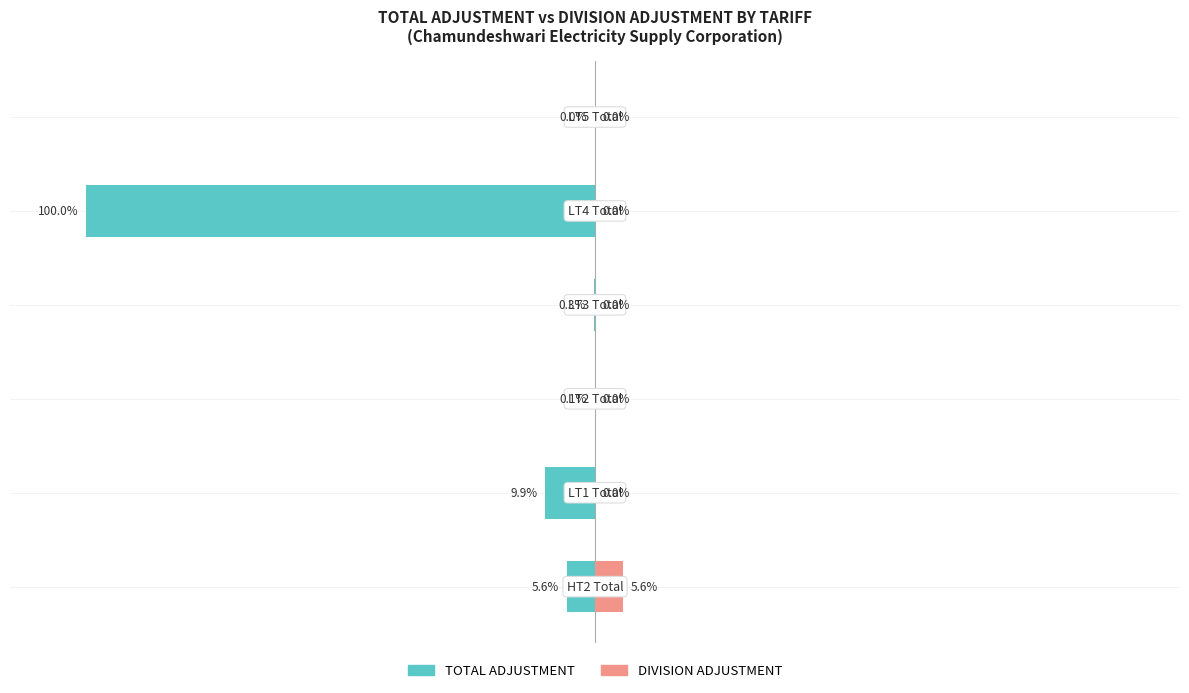

The value of TOTAL ADJUSTMENT at 0 is -0.2. True or false?

False